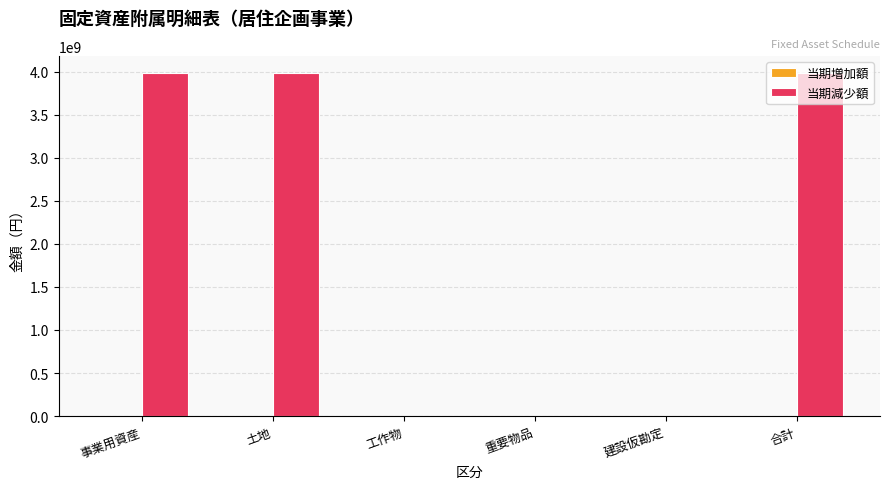

What is the spread (max minus min) of values at 工作物?

454680